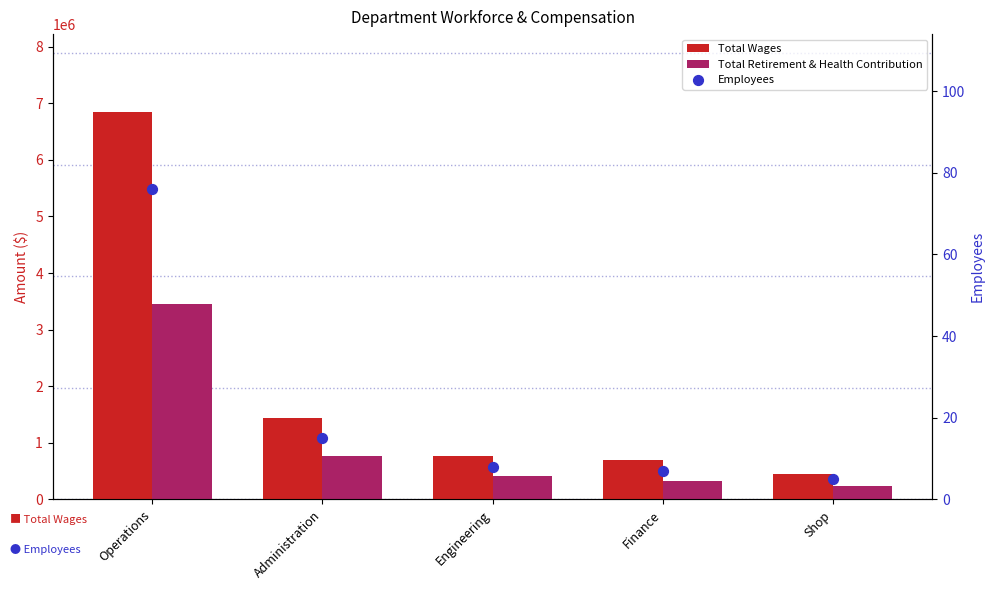

Which series reaches the minimum Y coordinate?

Employees